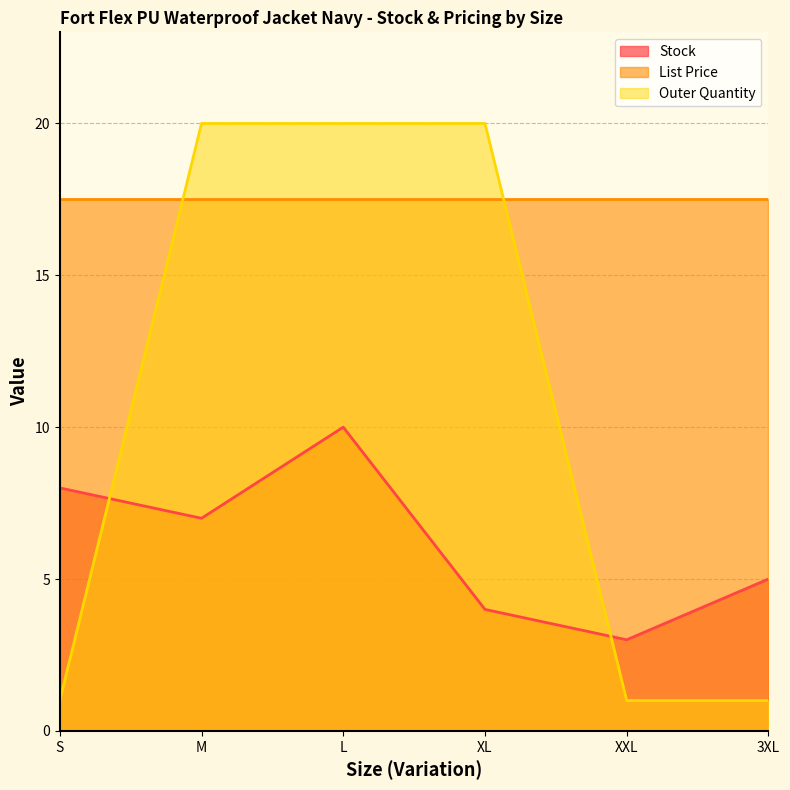

Does the chart display data point markers on the line(s)?

No